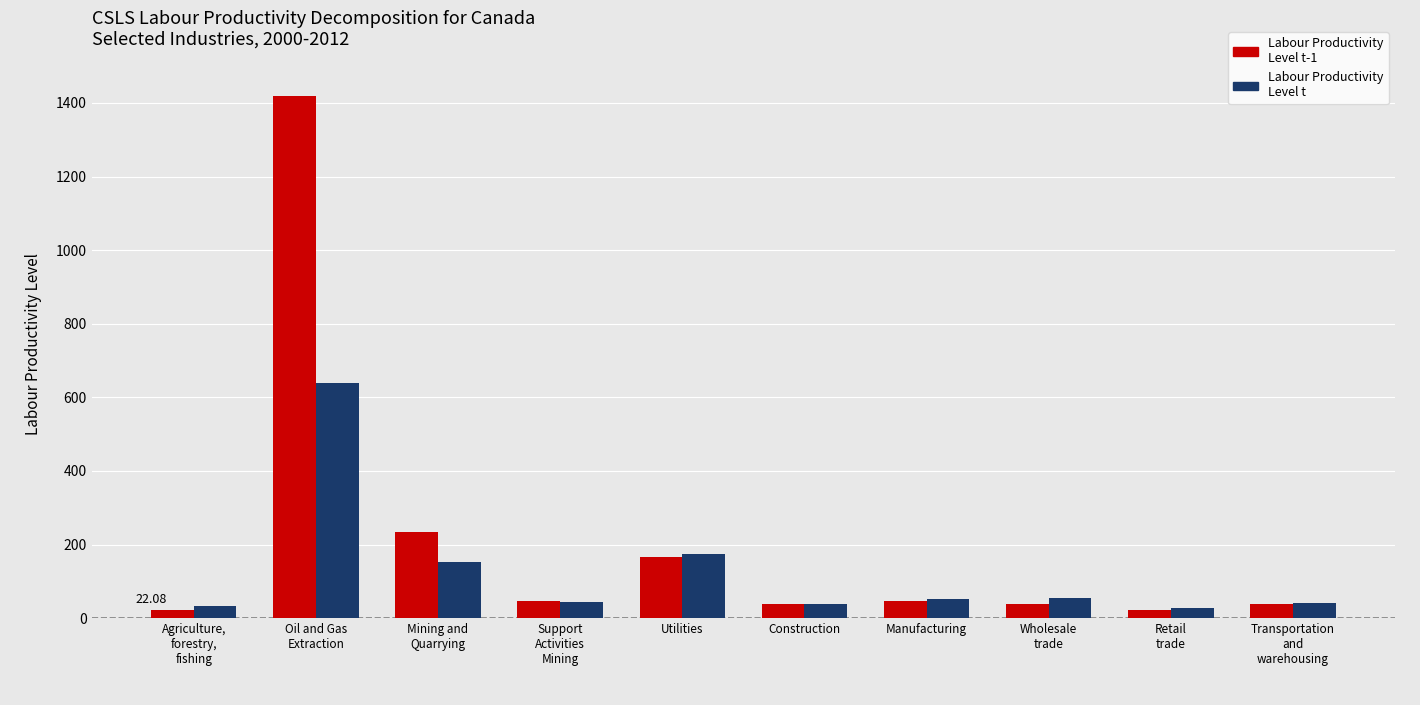

What is the spread (max minus min) of values at Utilities?

8.6